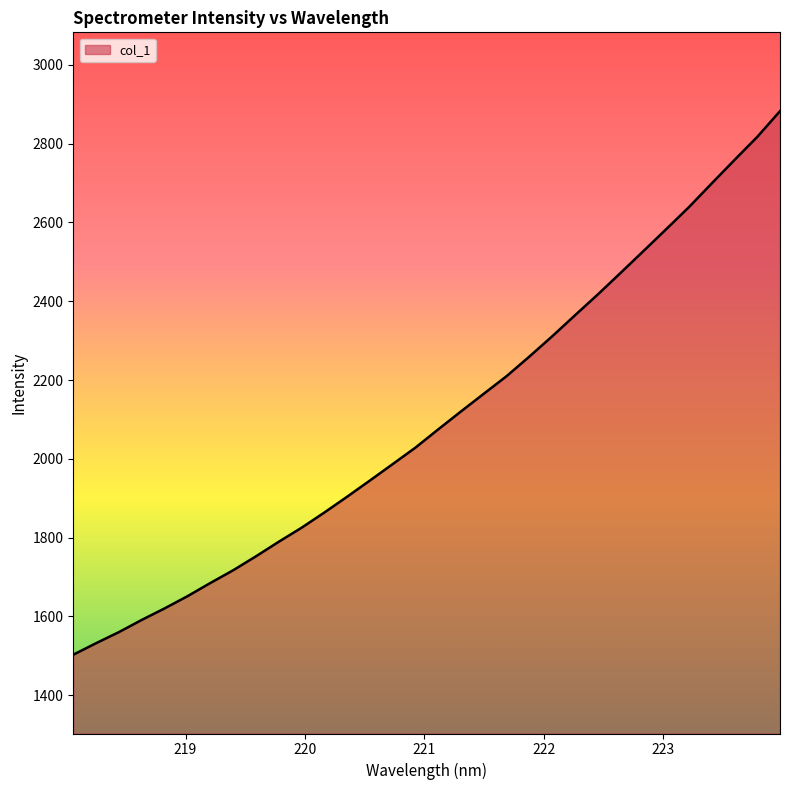

What is the smallest value displayed?

1502.8